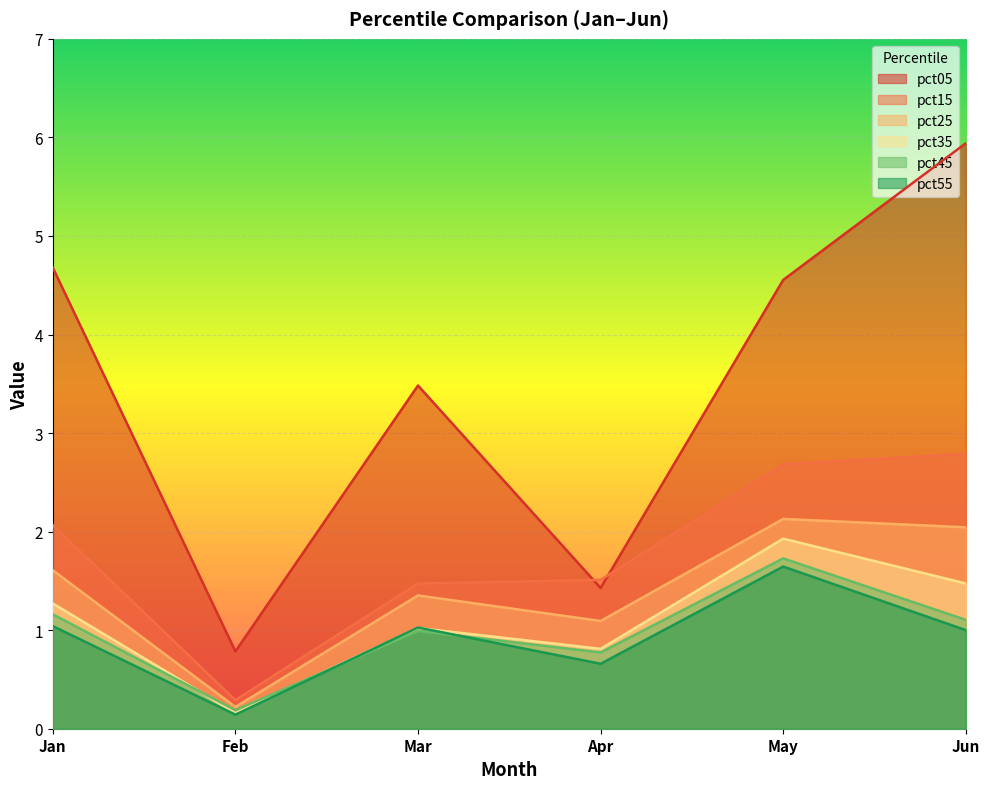

What are all the series names shown in the legend?

pct05, pct15, pct25, pct35, pct45, pct55